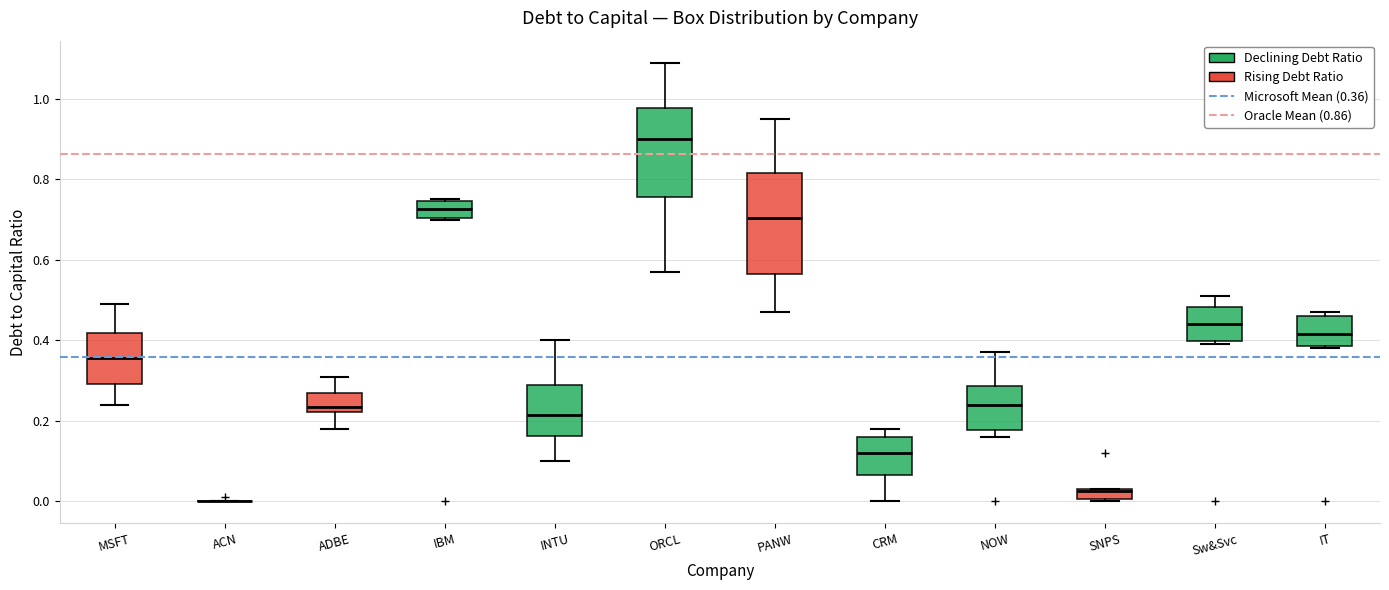

Where does the lower whisker of the box for CRM end on the y-axis? The values are not printed on the chart, so give them approximately, as read against the axis.

0.00